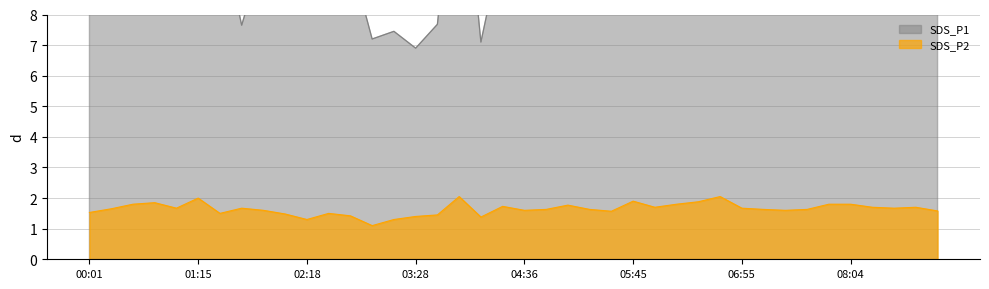

At how many categories does at least one series exceed 8?

39